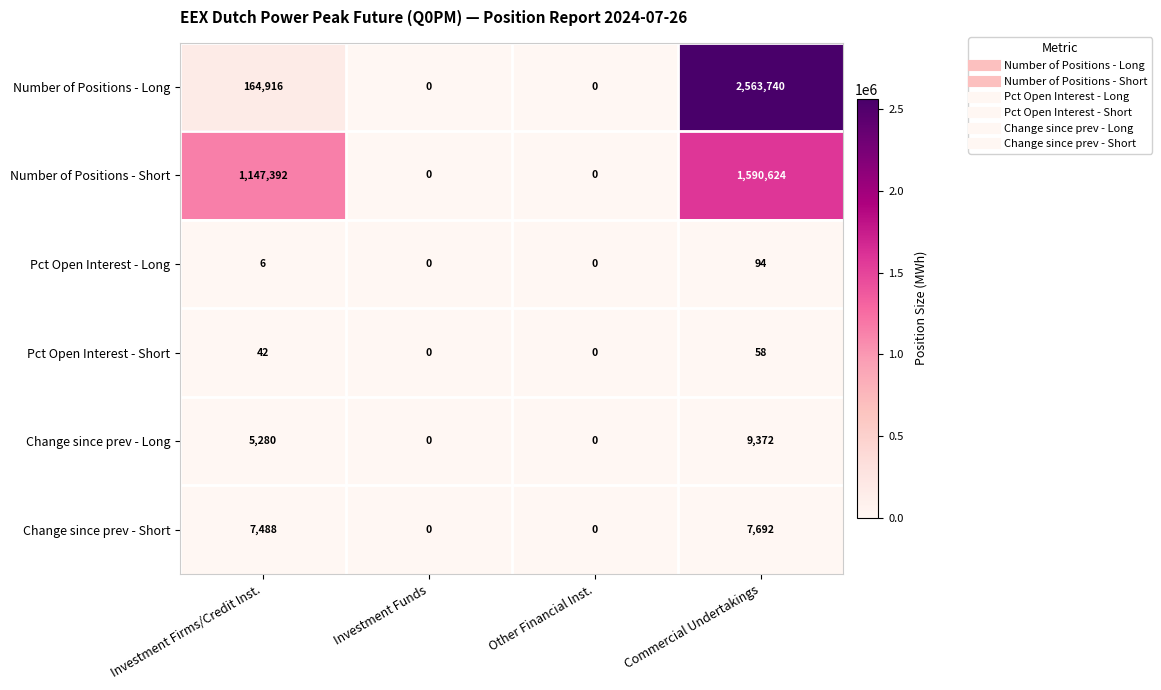

List the series in order of their peak value, lowest first.

Pct Open Interest - Short, Pct Open Interest - Long, Change since prev - Short, Change since prev - Long, Number of Positions - Short, Number of Positions - Long